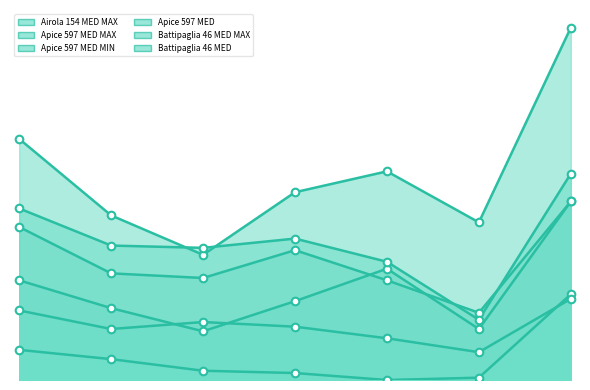

What are all the series names shown in the legend?

Airola 154 MED MAX, Apice 597 MED MAX, Apice 597 MED MIN, Apice 597 MED, Battipaglia 46 MED MAX, Battipaglia 46 MED